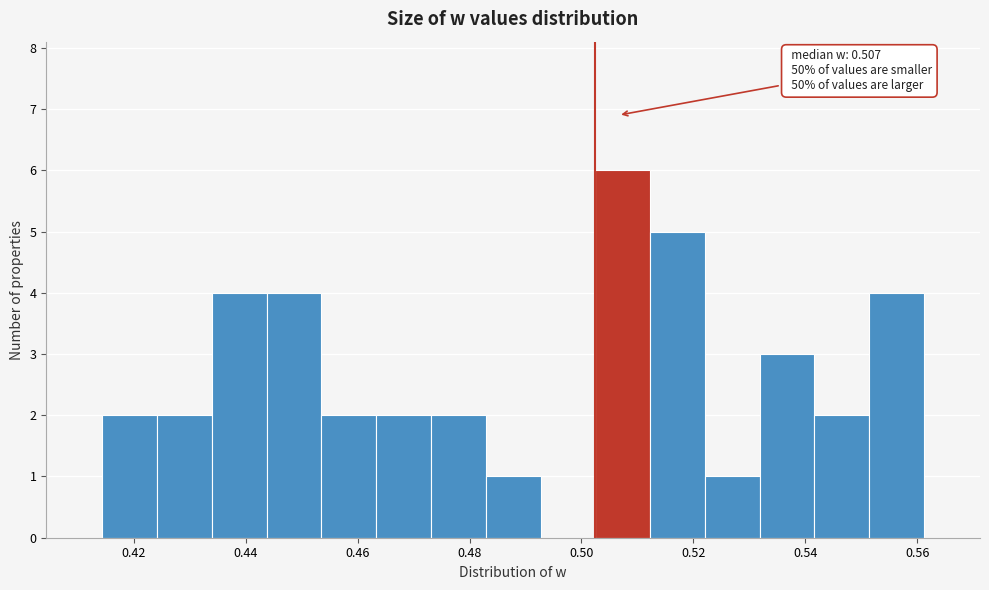

Over which range of the x-axis is the bar tallest?

0.502 to 0.512